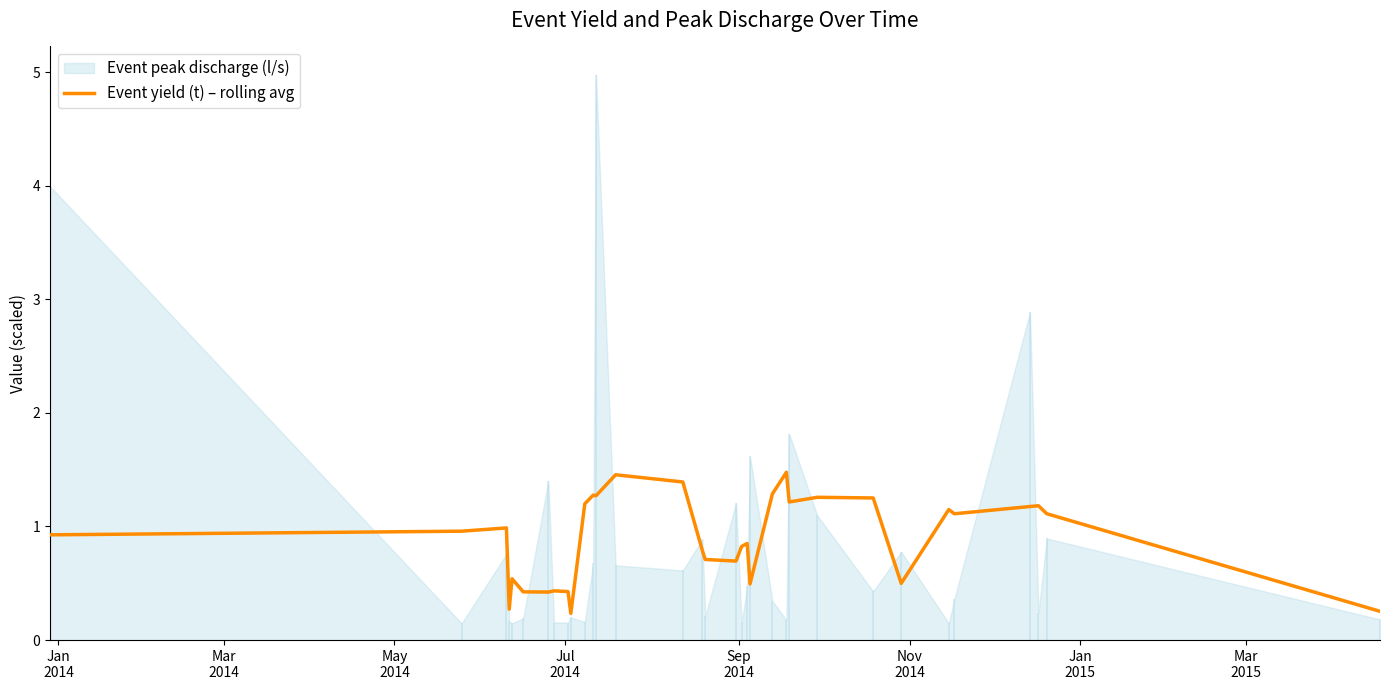

How many points are higher than both their immediate neighbors (excluding endpoints)?

10